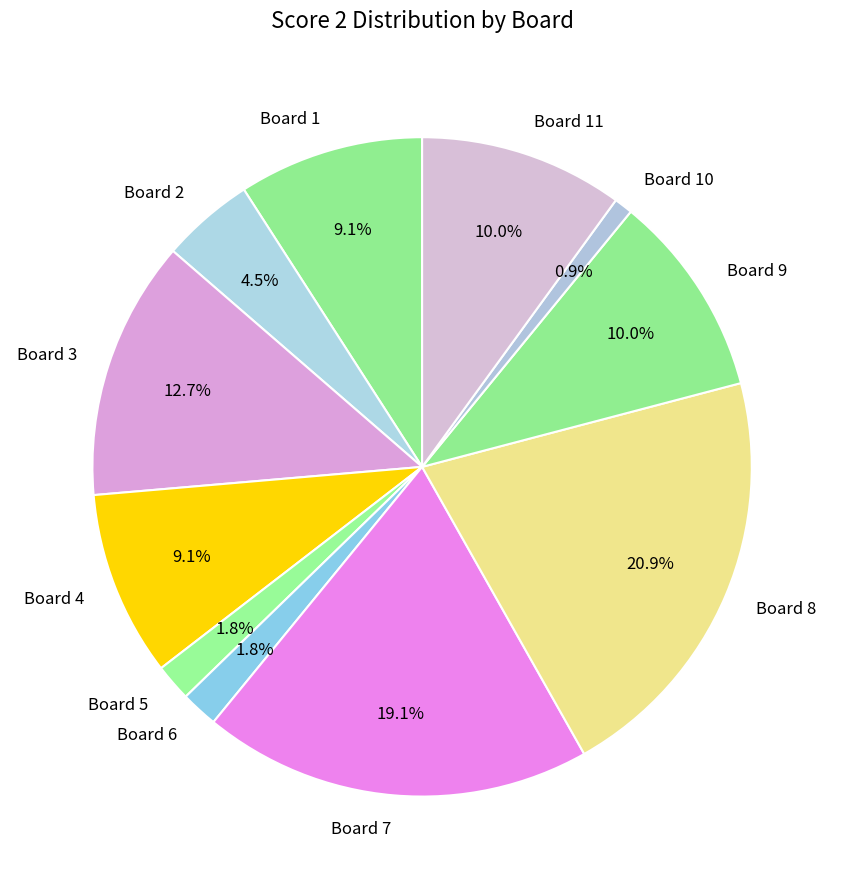

The Board 1 slice represents 21% of the pie. True or false?

False